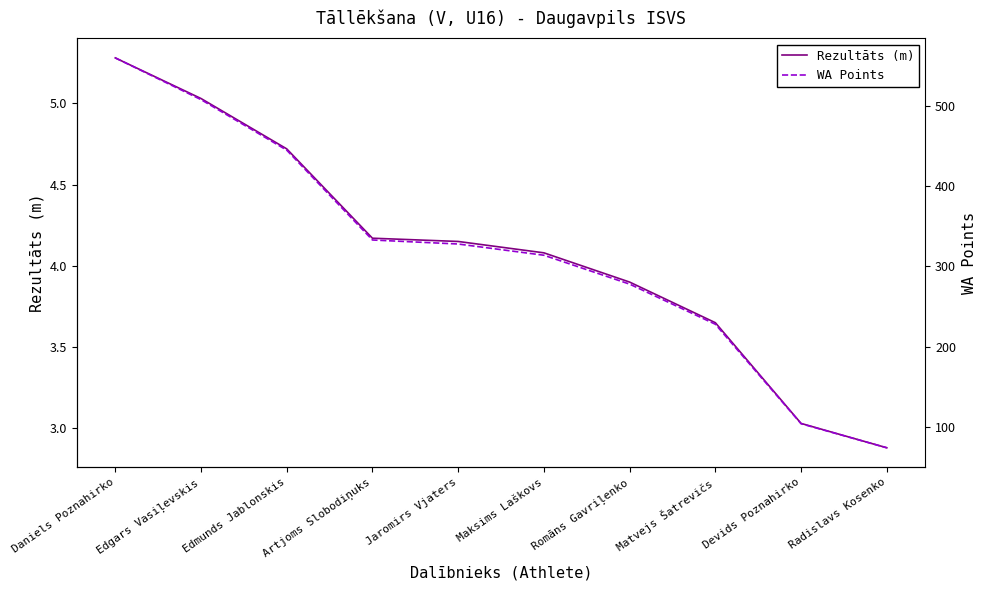

Does the chart display data point markers on the line(s)?

No